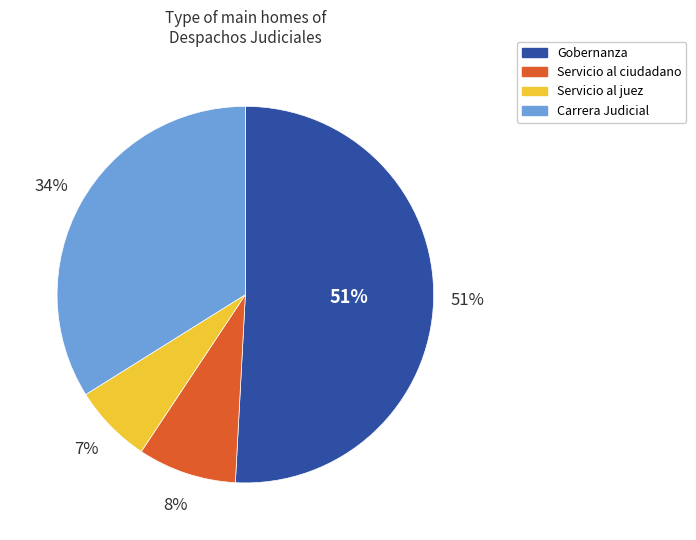

To the nearest percent, what is the difference between the largest and smallest slice percentages?

44%